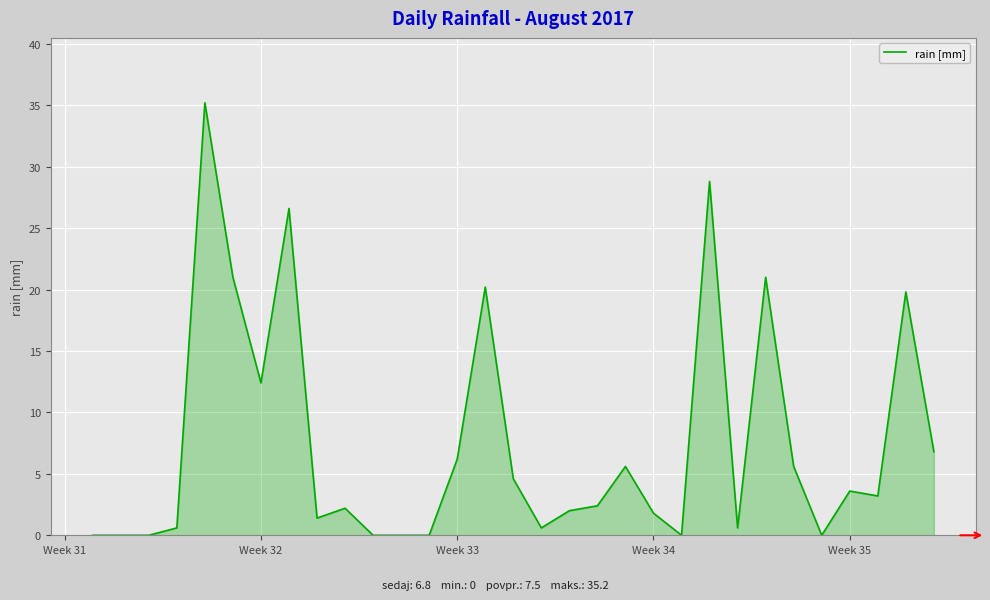

What is the maximum value shown in the chart?

35.2